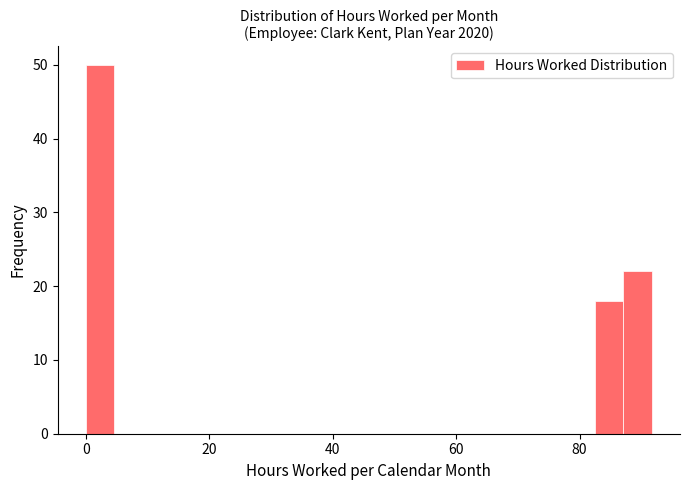

Read against the x-axis, roughly where is the centre of the tallest bar?

2